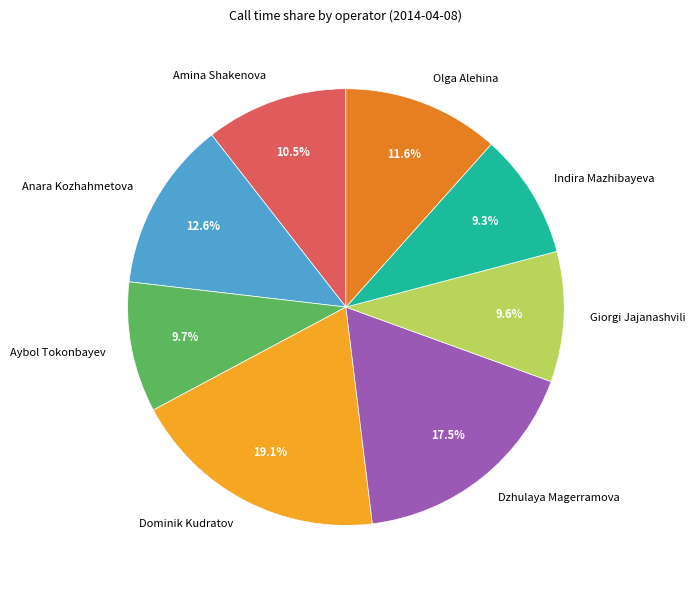

To the nearest percent, what is the difference between the largest and smallest slice percentages?

10%